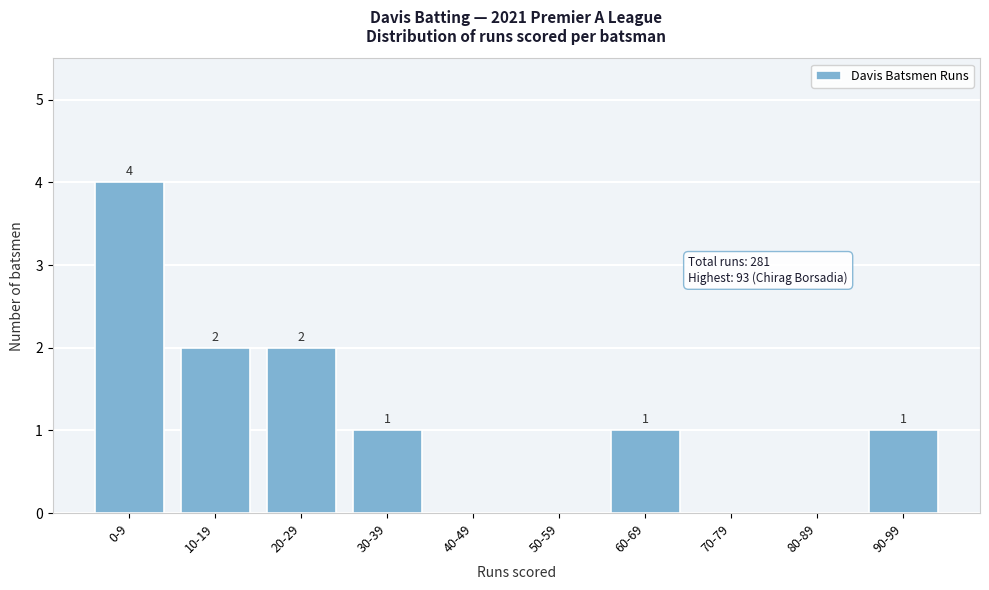

Reading left to right, extract all data points from this chart.

0-9=4	10-19=2	20-29=2	30-39=1	40-49=0	50-59=0	60-69=1	70-79=0	80-89=0	90-99=1